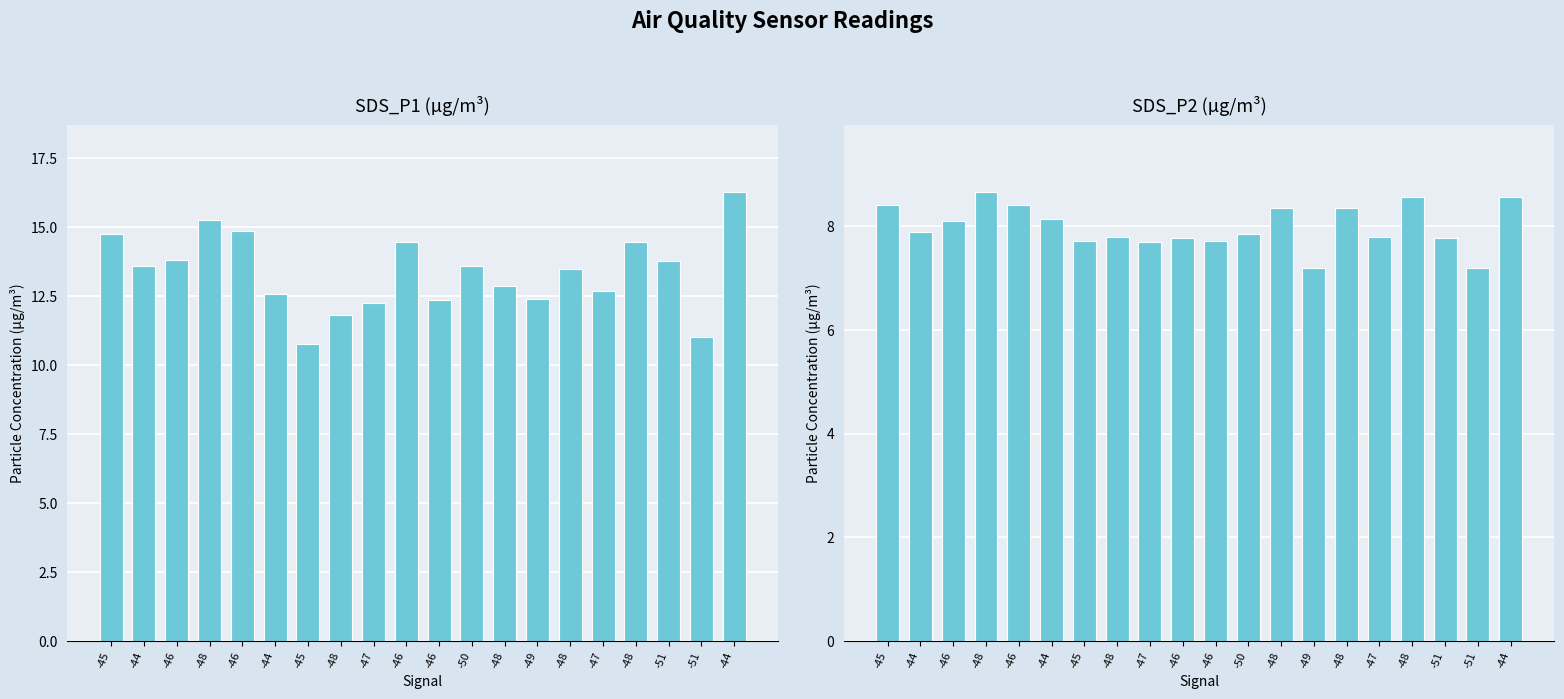

What is the value of the SDS_P2 bar at the 20th from the left?

7.9